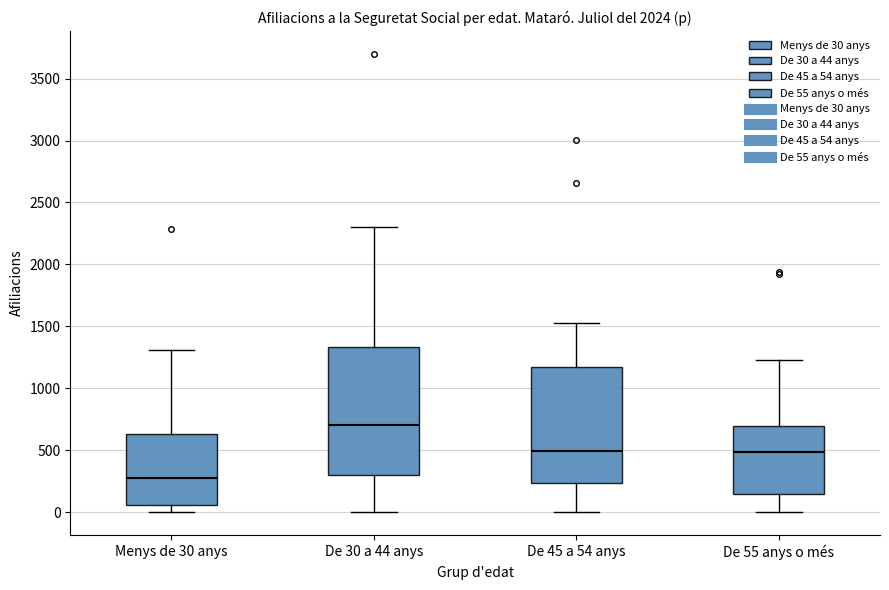

Reading left to right, read every box against the y-axis: the position of its median line, the range the box covers, and the ends of its whiskers. The values are not printed on the chart, so give them approximately, as read against the axis.

Menys de 30 anys: median 300, box 50 to 650, whiskers 0 to 1300
De 30 a 44 anys: median 700, box 300 to 1350, whiskers 0 to 2300
De 45 a 54 anys: median 500, box 250 to 1200, whiskers 0 to 1550
De 55 anys o més: median 500, box 150 to 700, whiskers 0 to 1250